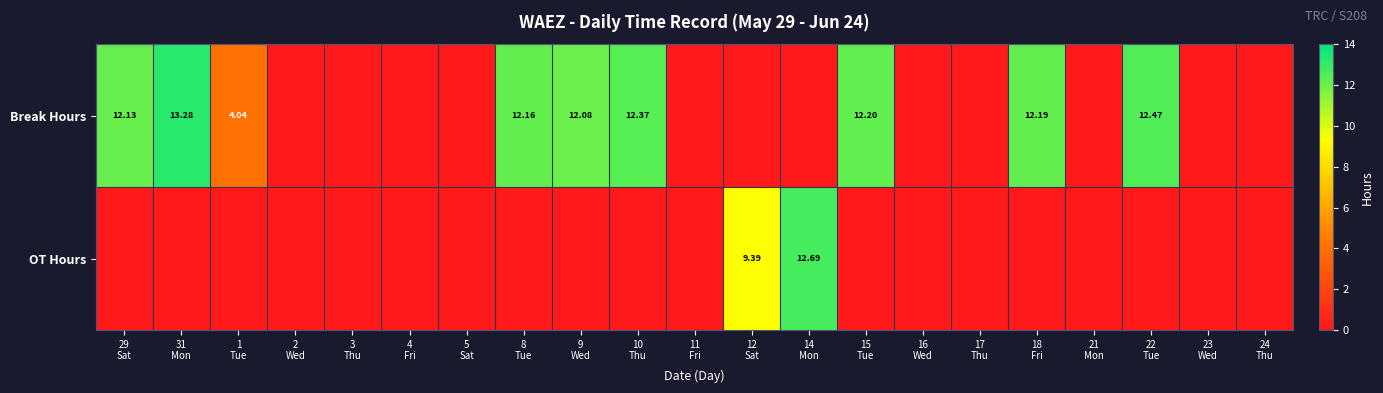

What is the average value of the Break Hours series?

4.9